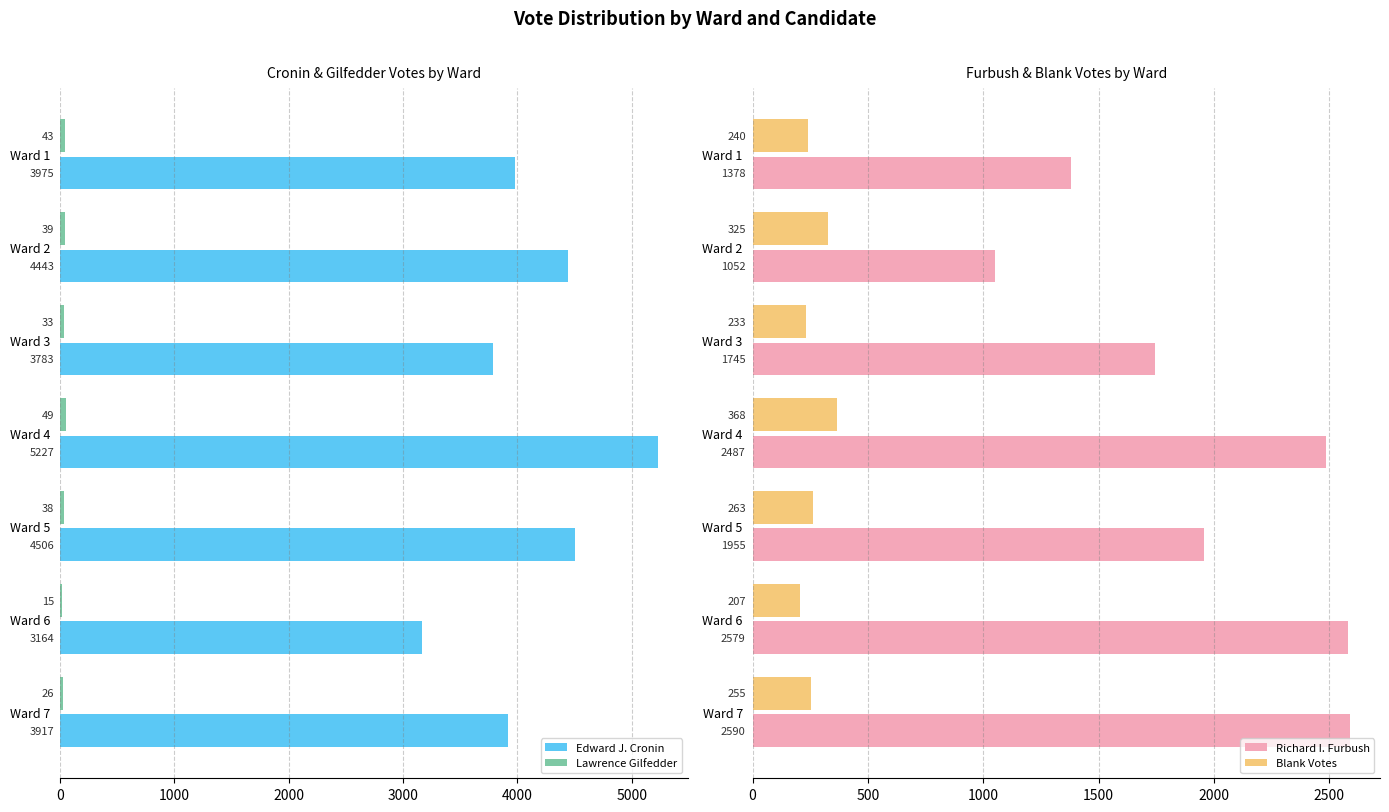

What is the value of the Edward J. Cronin bar at the 6th from the left?

3164